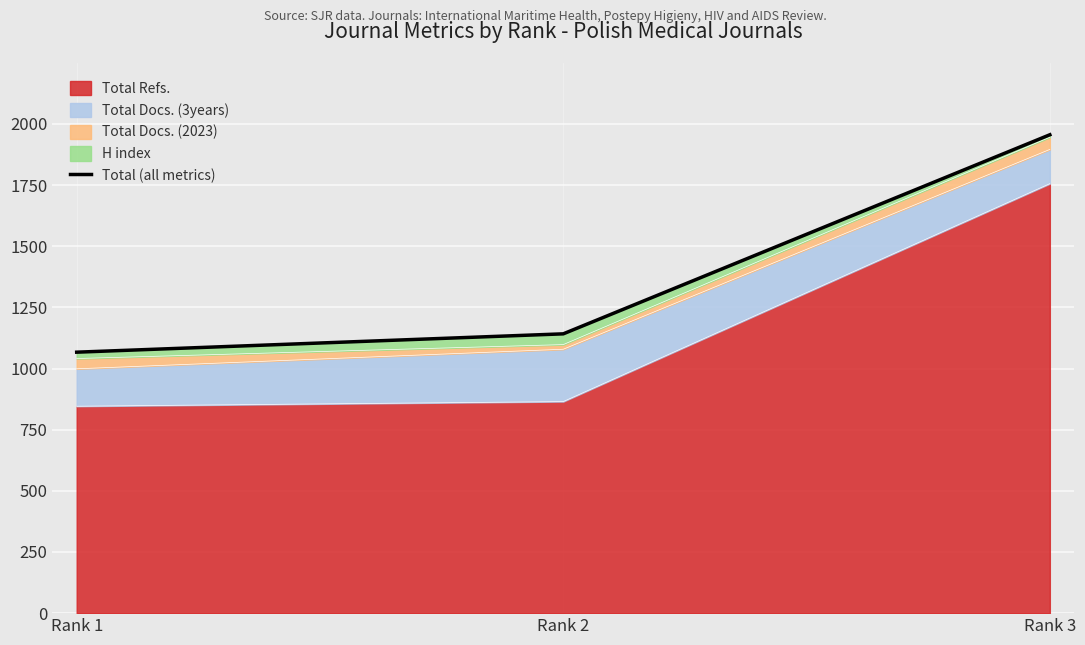

Does the chart display data point markers on the line(s)?

No